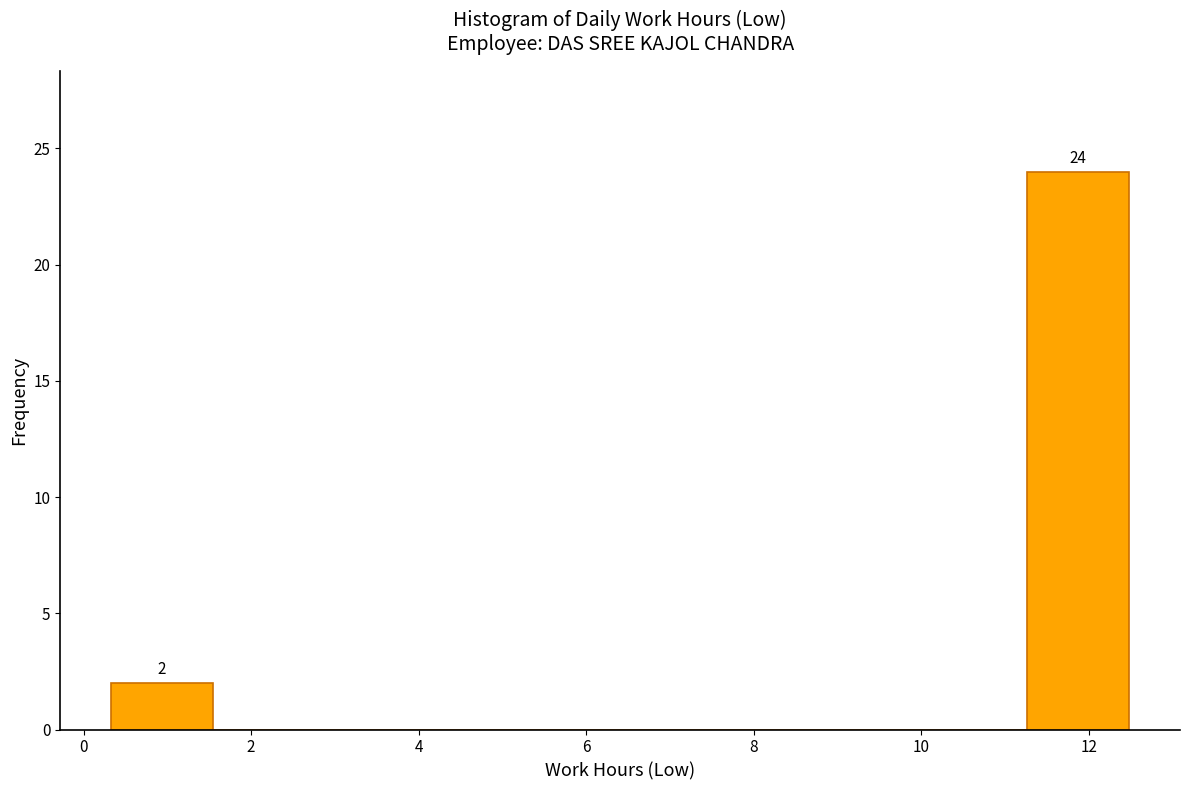

Over which range of the x-axis is the bar tallest?

11.2 to 12.4